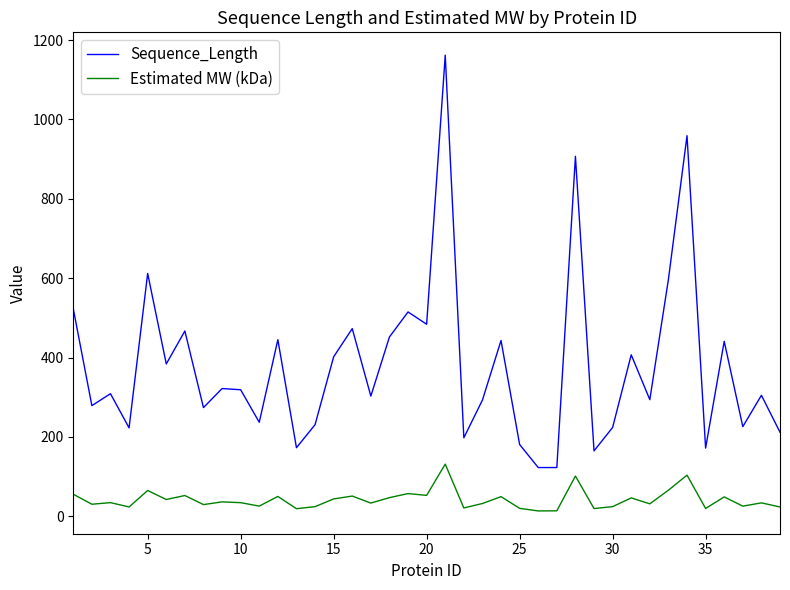

Which series has the largest total across all categories?

Sequence_Length